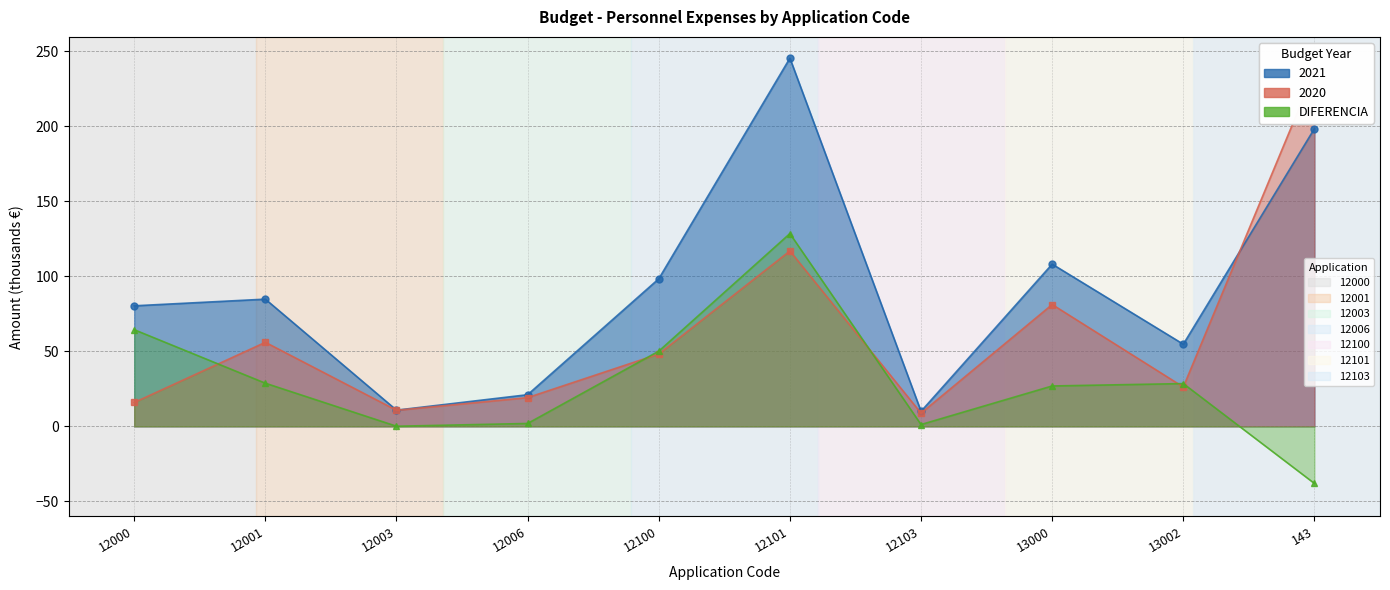

In DIFERENCIA, how many points are lower than both neighbors (excluding endpoints)?

2